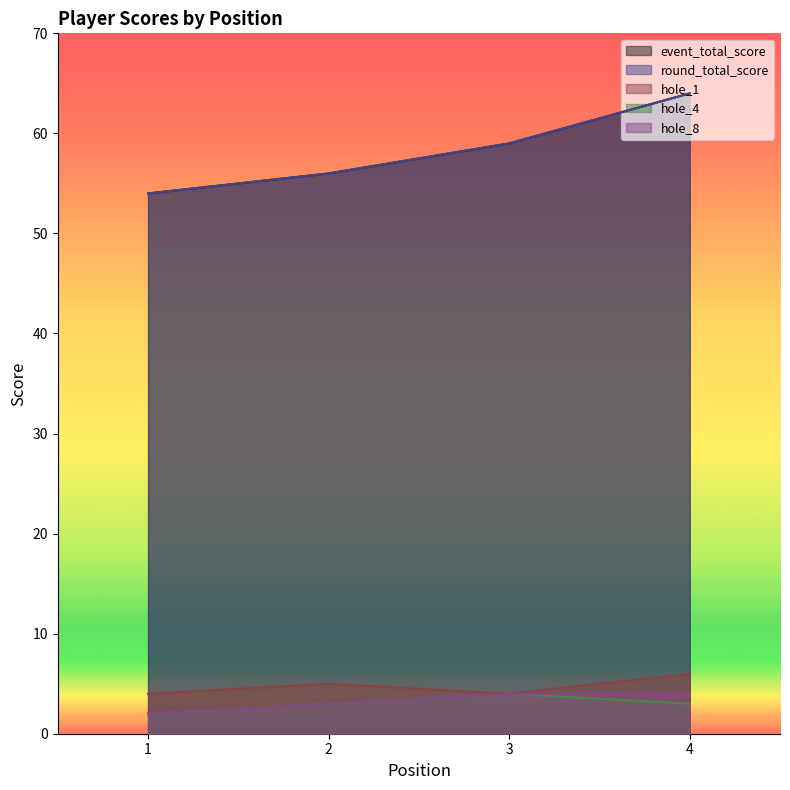

List the series in order of their peak value, highest first.

event_total_score, round_total_score, hole_1, hole_4, hole_8